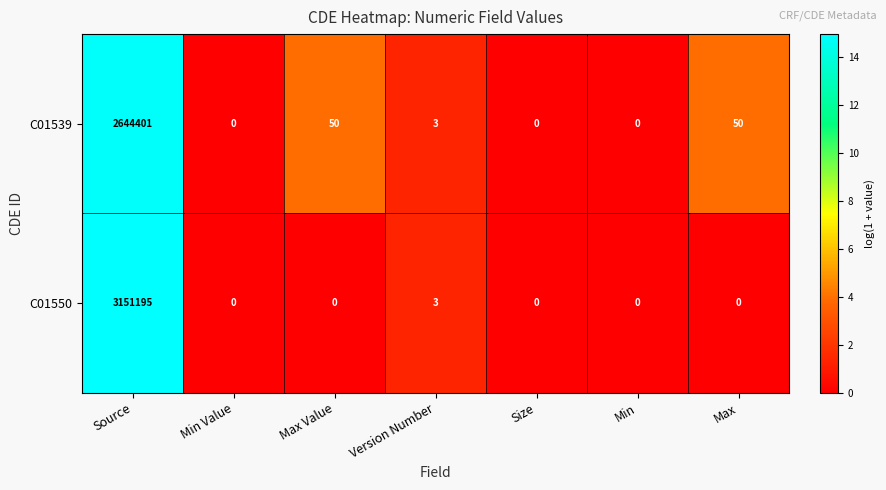

List the series in order of their overall mean, highest first.

C01550, C01539